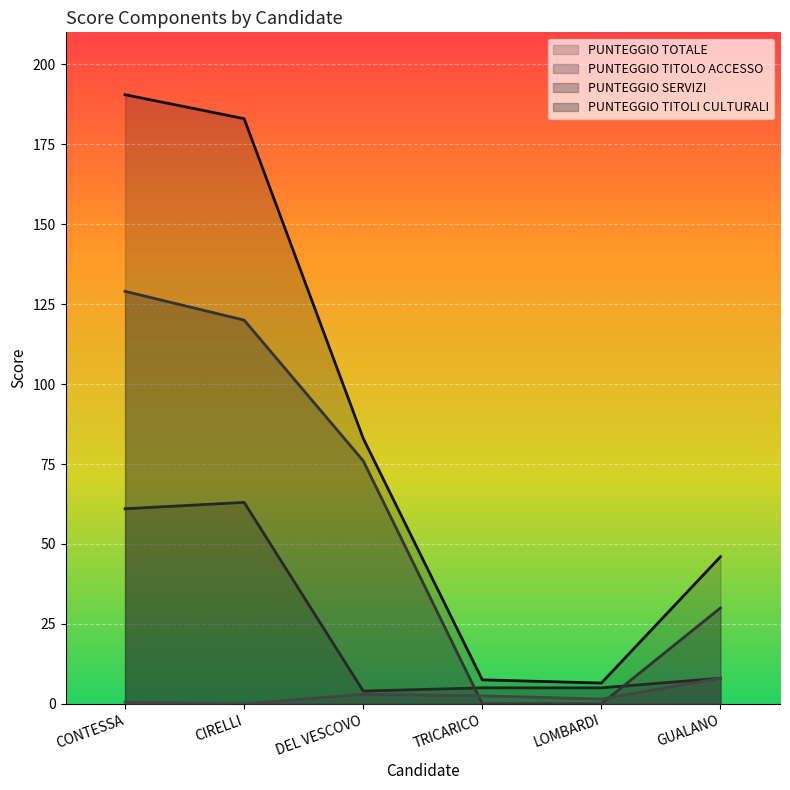

In PUNTEGGIO TITOLI CULTURALI, how many points are lower than both neighbors (excluding endpoints)?

2